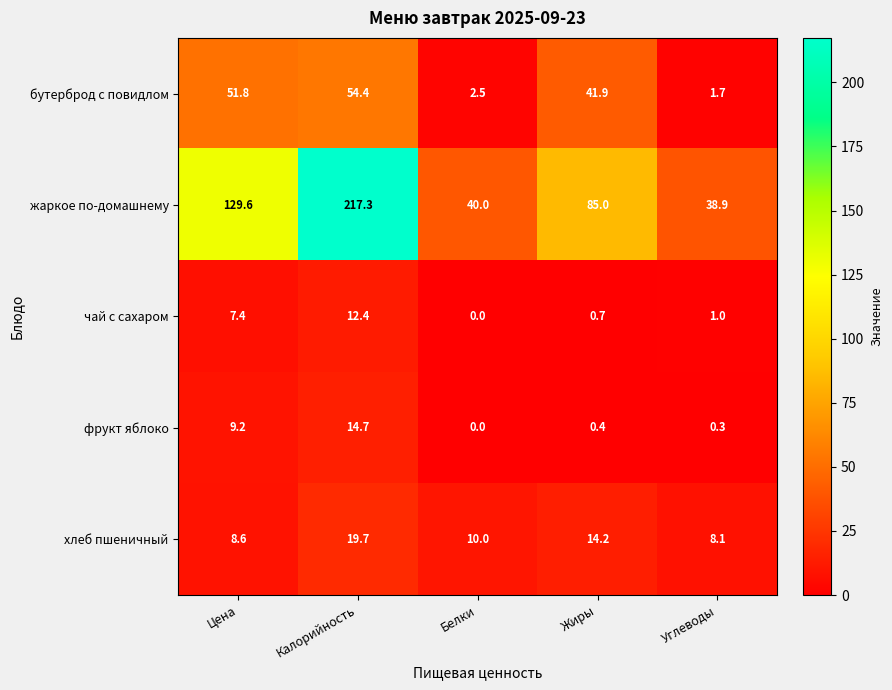

The чай с сахаром series shows 1.0 at Углеводы. True or false?

True